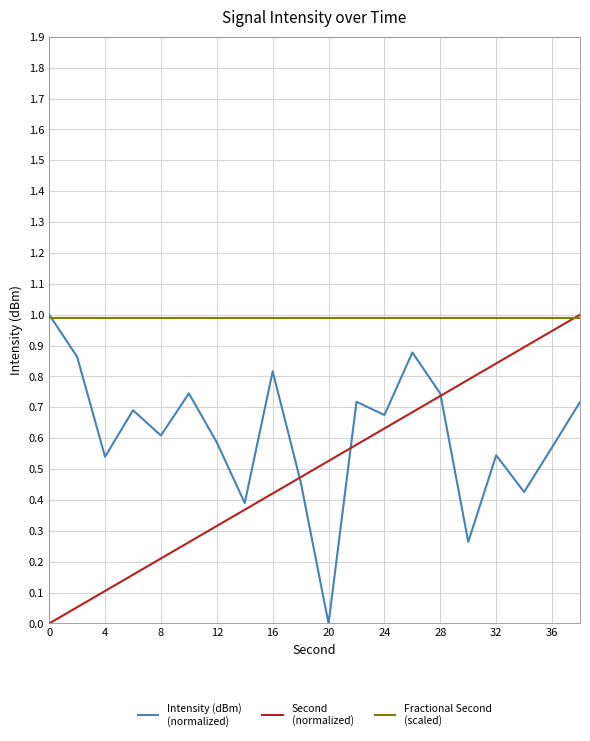

What is the maximum value shown in the chart?

1.0